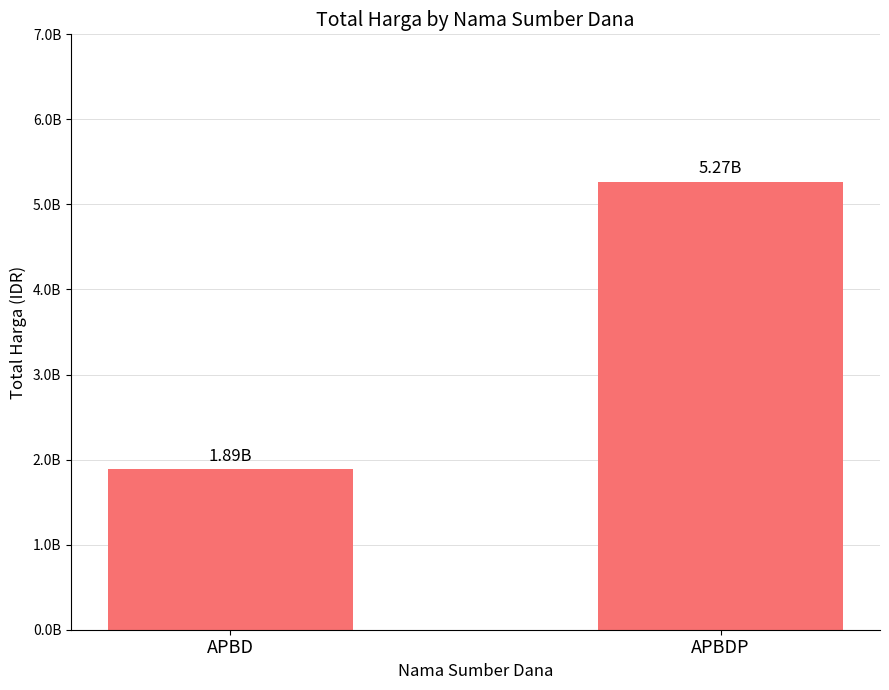

What value does the data have at APBD, to the nearest 100?

1885264700